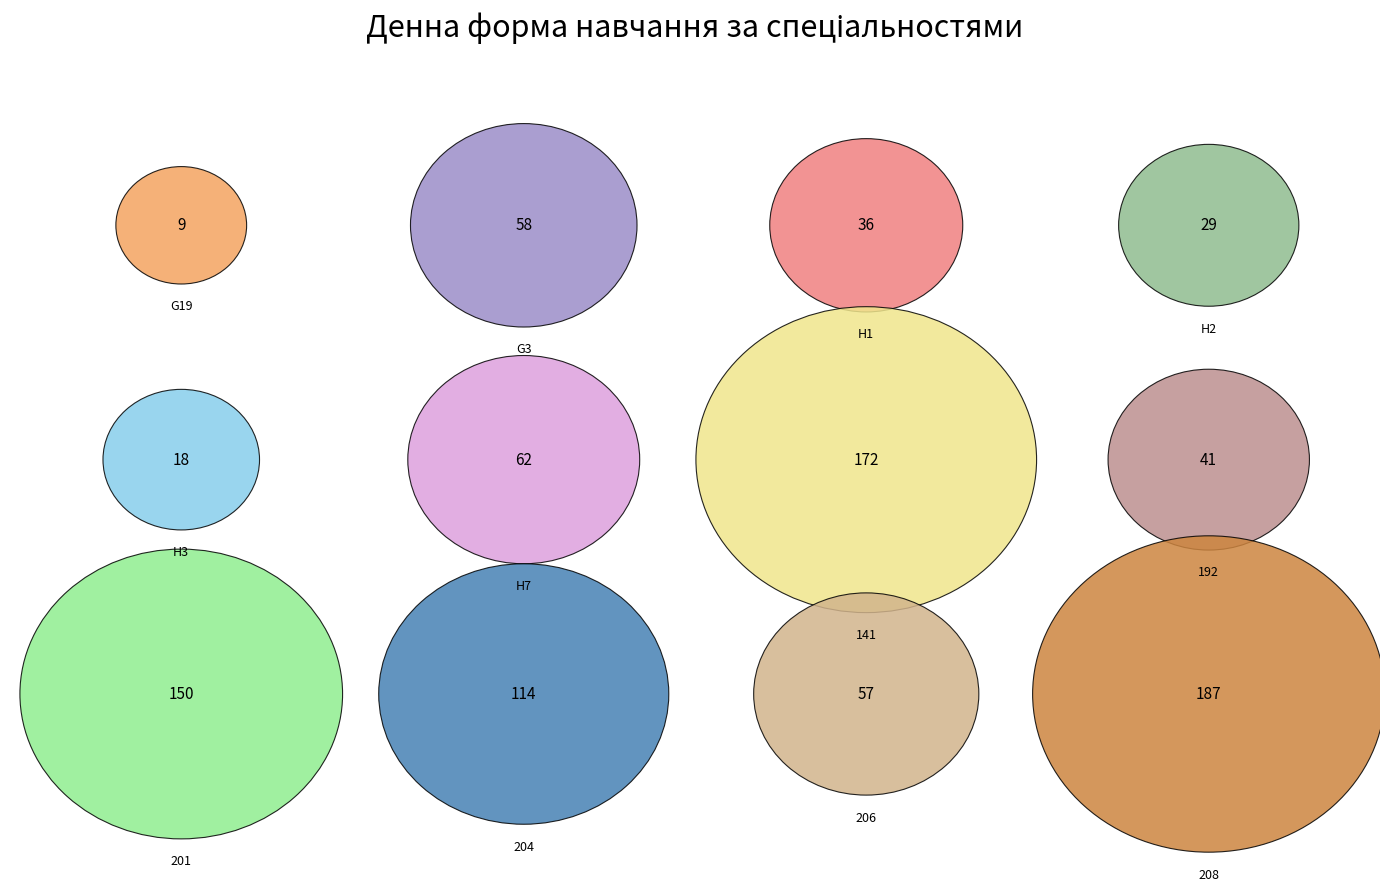

To the nearest percent, what is the average slice percentage?

8%